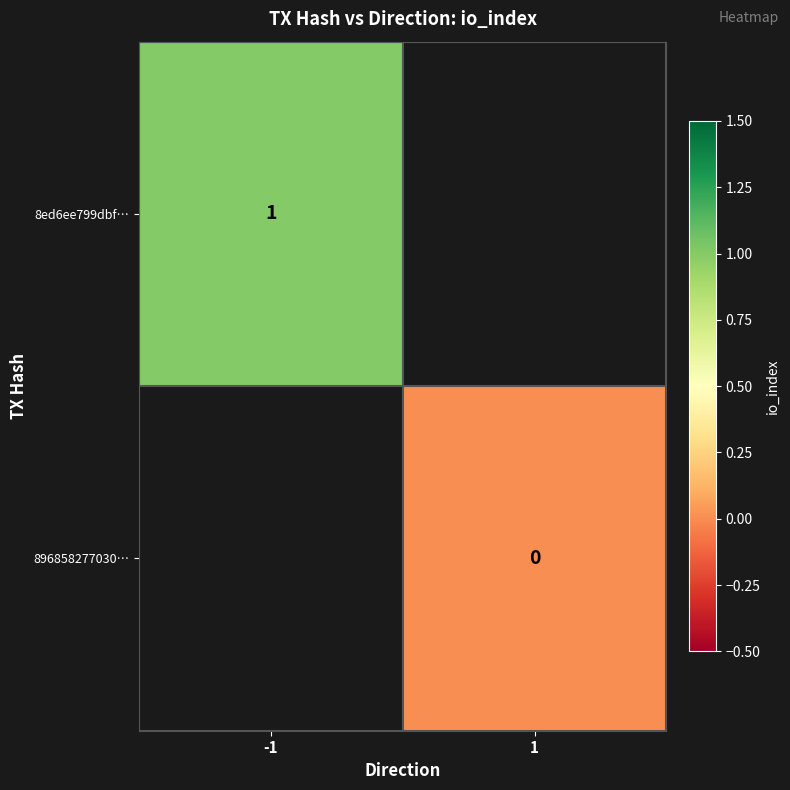

At which category does the chart reach its minimum across all series?

1